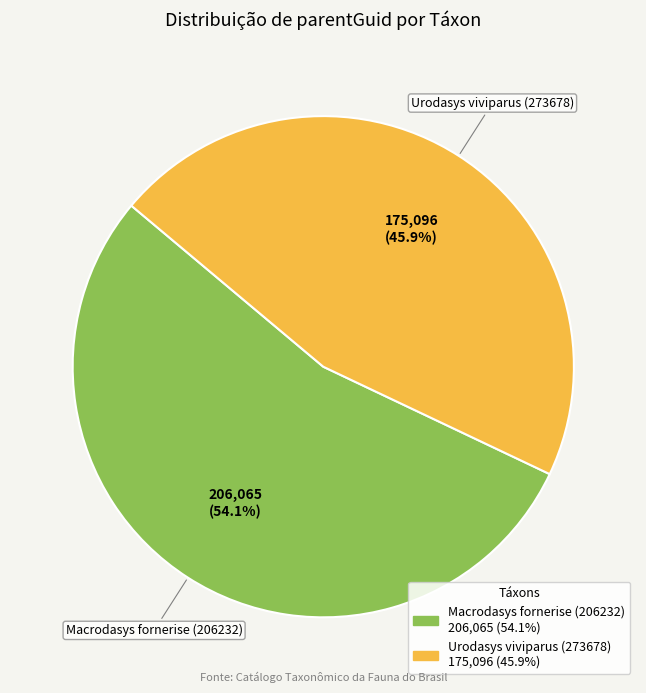

Which category has the biggest portion of the pie?

Macrodasys fornerise (206232)